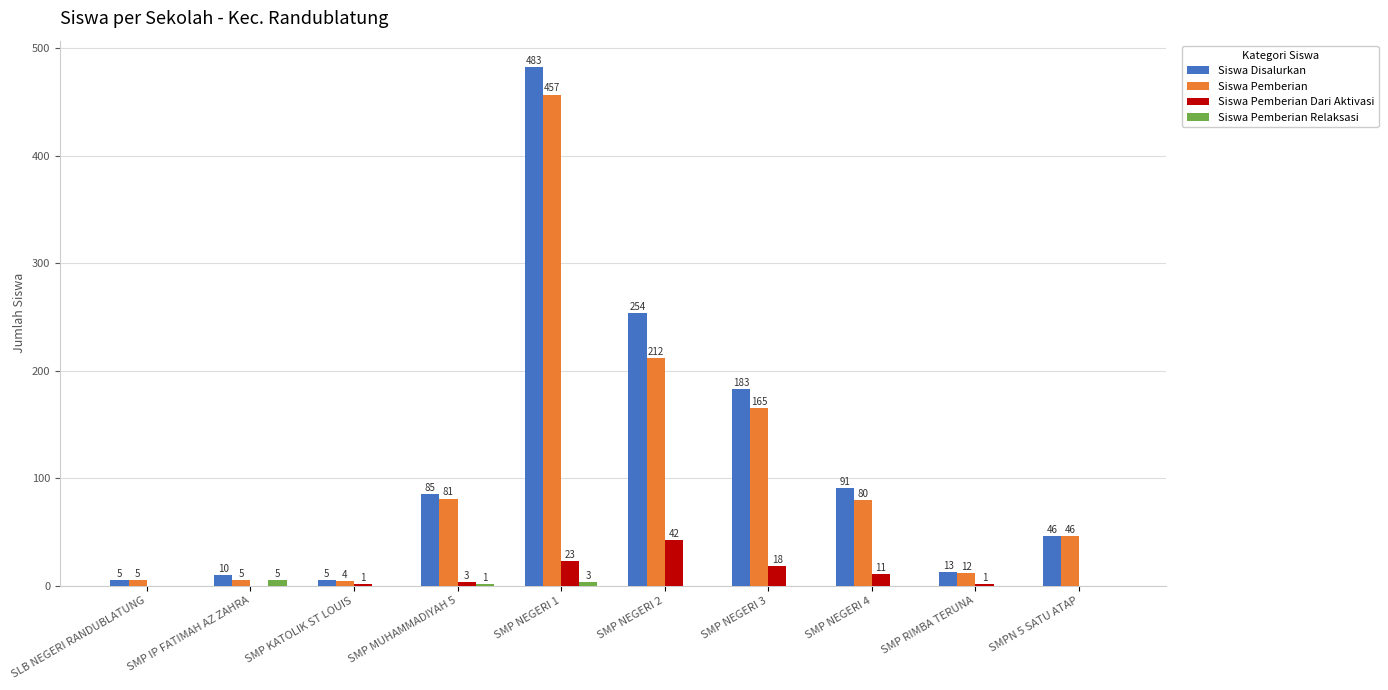

What is the approximate value of Siswa Disalurkan at SMP RIMBA TERUNA, to the nearest 5?

15